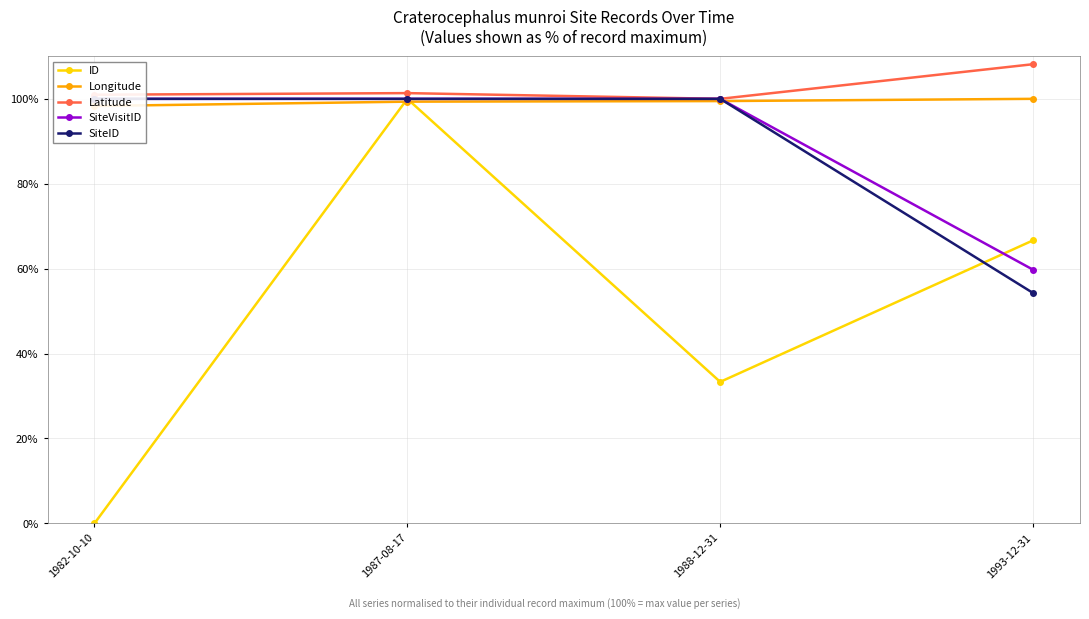

Which category has the lowest value in the Longitude series?

1982-10-10